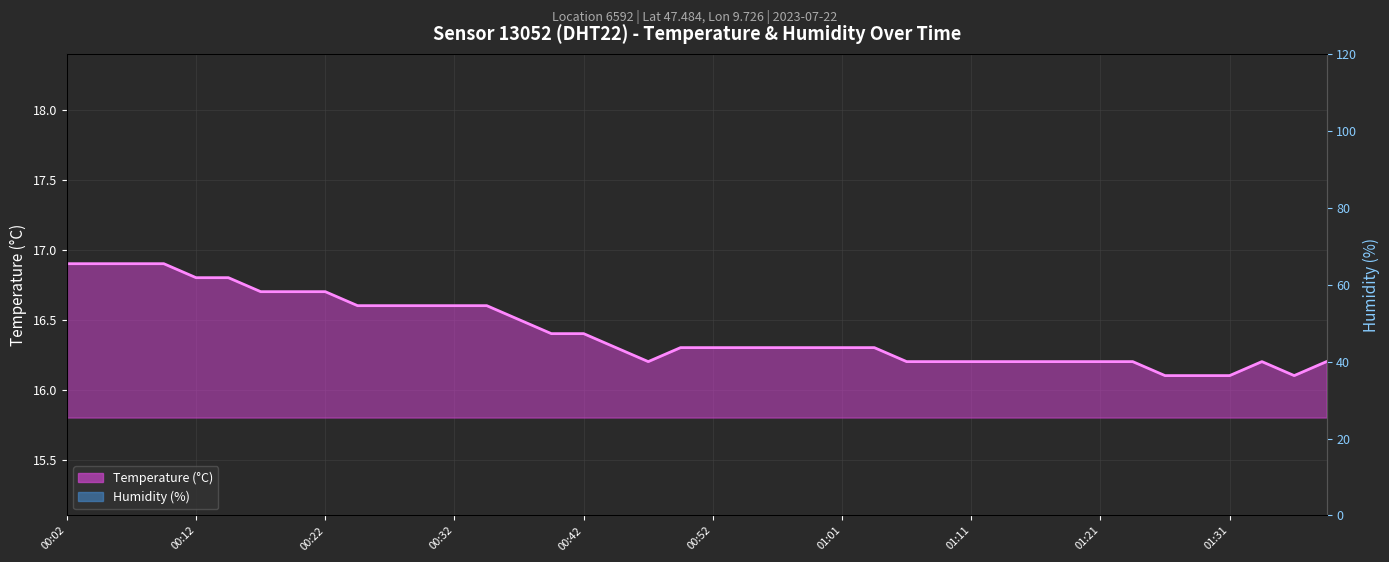

What is the greatest value displayed?

16.9